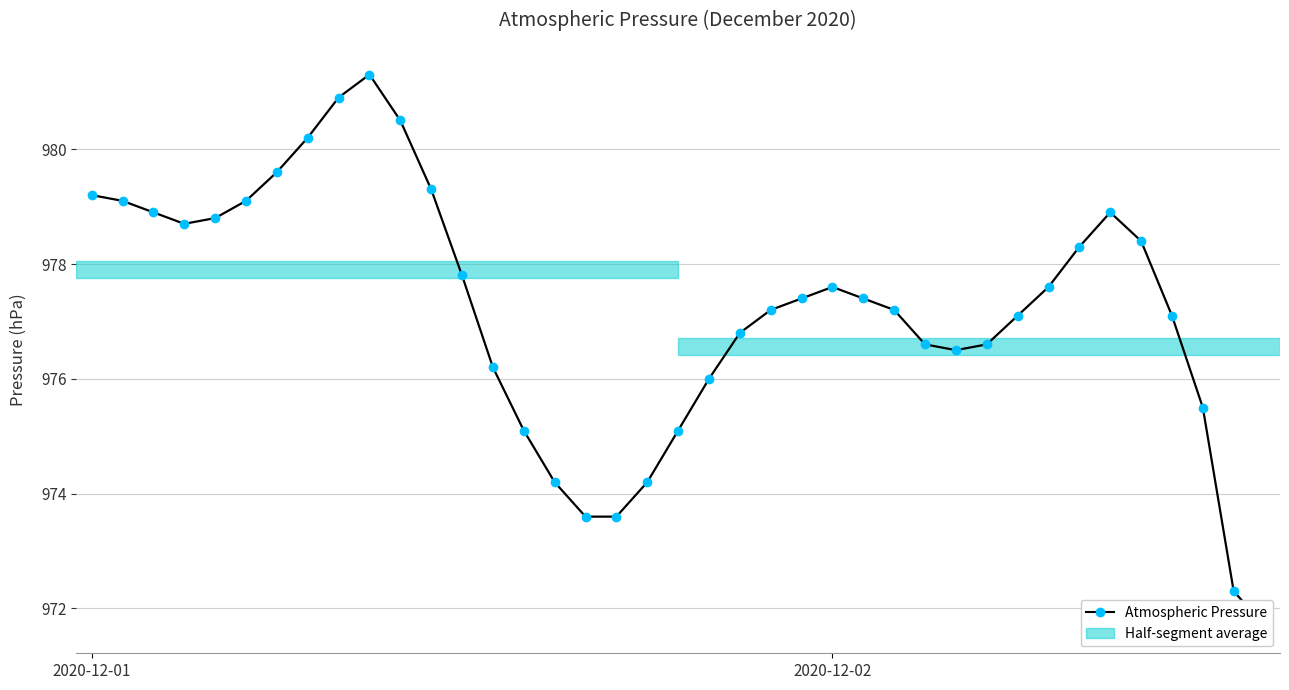

Where does the data first go above 977?

2020-12-01